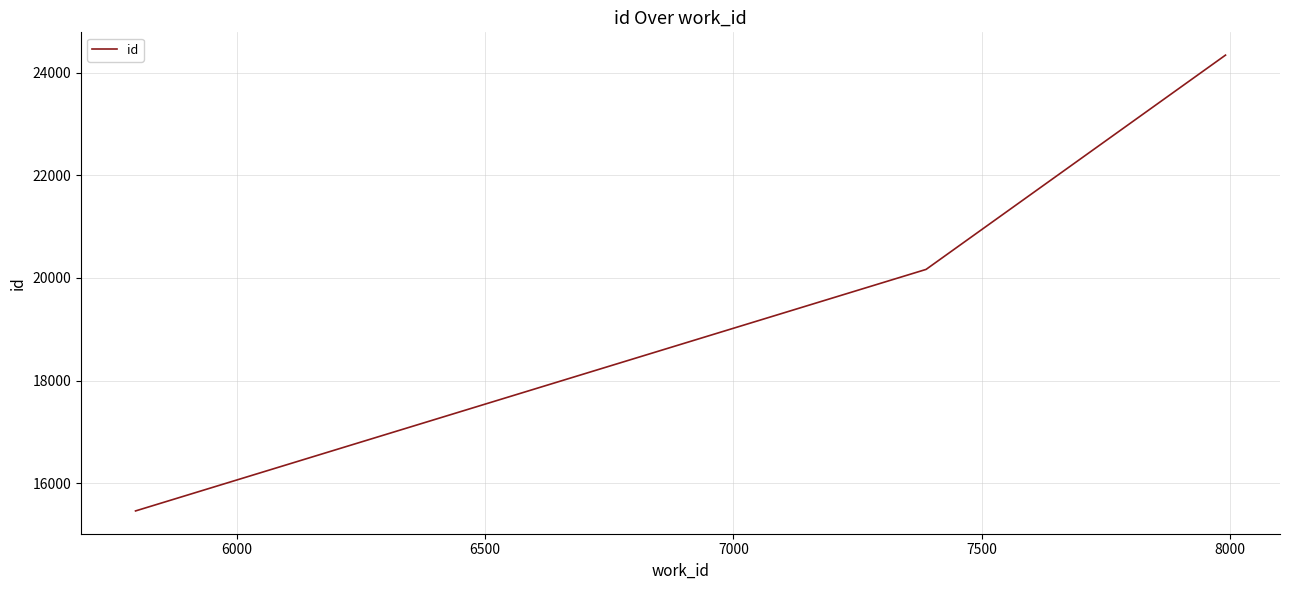

How many lines are shown in the chart?

1